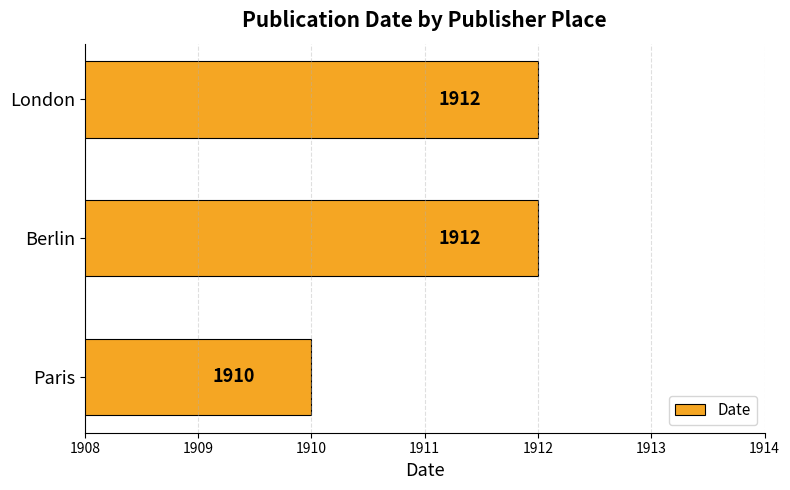

How many values are between 1910 and 1912?

3